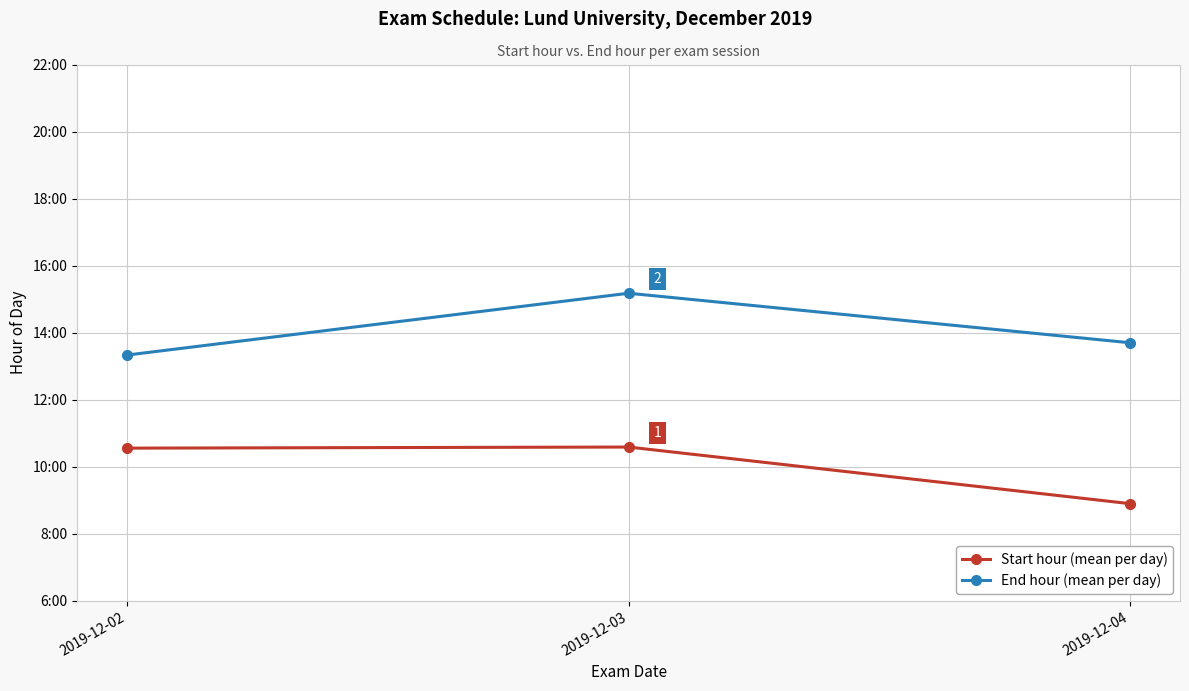

Which category has the lowest value across all series?

2019-12-04